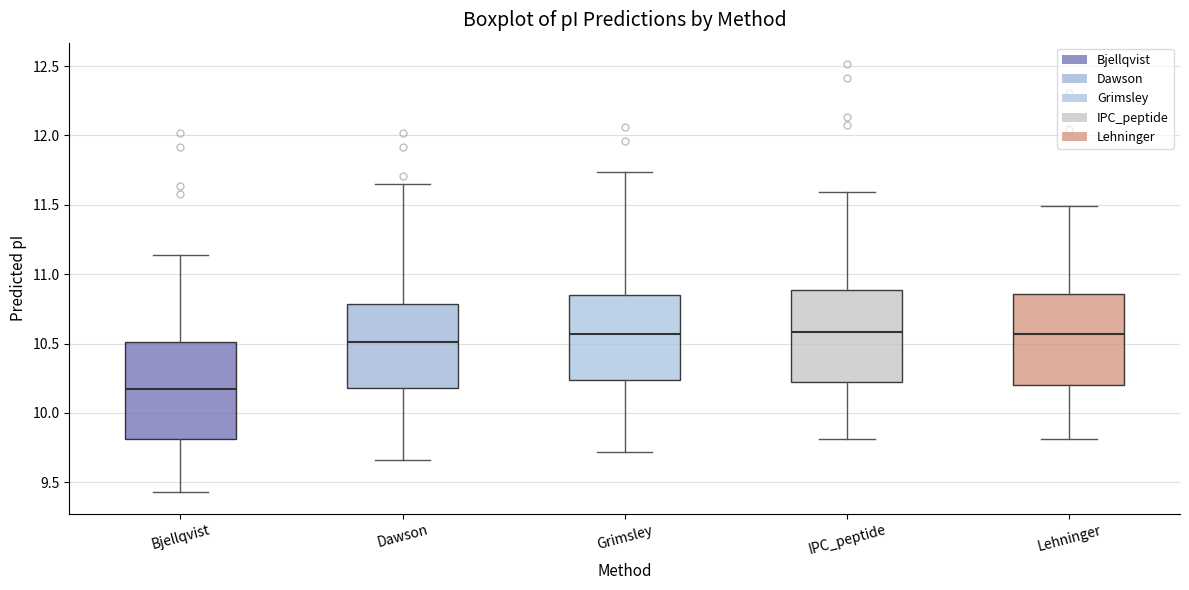

Reading left to right, read every box against the y-axis: the position of its median line, the range the box covers, and the ends of its whiskers. The values are not printed on the chart, so give them approximately, as read against the axis.

Bjellqvist: median 10.20, box 9.80 to 10.50, whiskers 9.45 to 11.15
Dawson: median 10.50, box 10.20 to 10.80, whiskers 9.65 to 11.65
Grimsley: median 10.55, box 10.25 to 10.85, whiskers 9.70 to 11.75
IPC_peptide: median 10.60, box 10.25 to 10.90, whiskers 9.80 to 11.60
Lehninger: median 10.55, box 10.20 to 10.85, whiskers 9.80 to 11.50